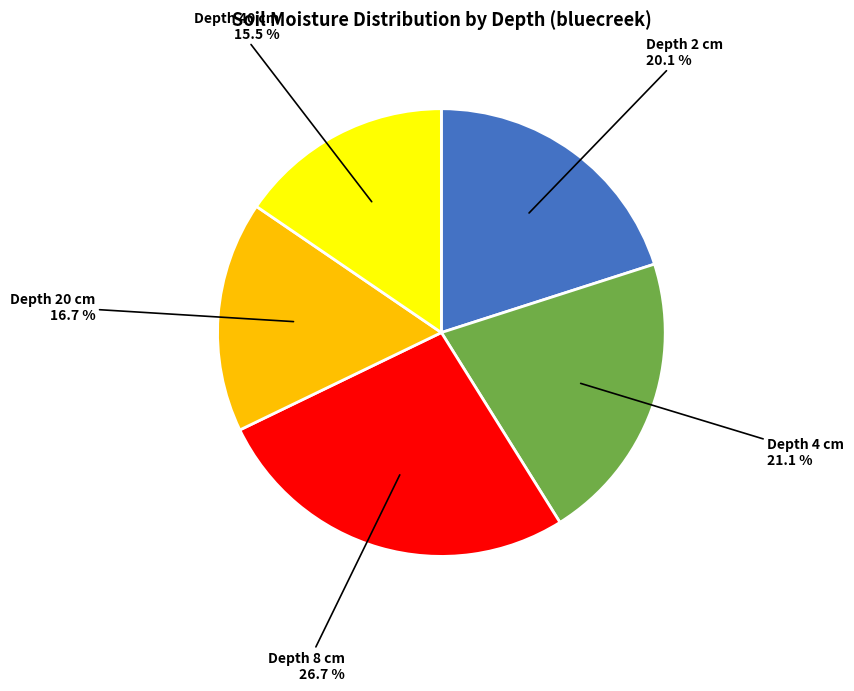

How many slices are in this pie chart?

5